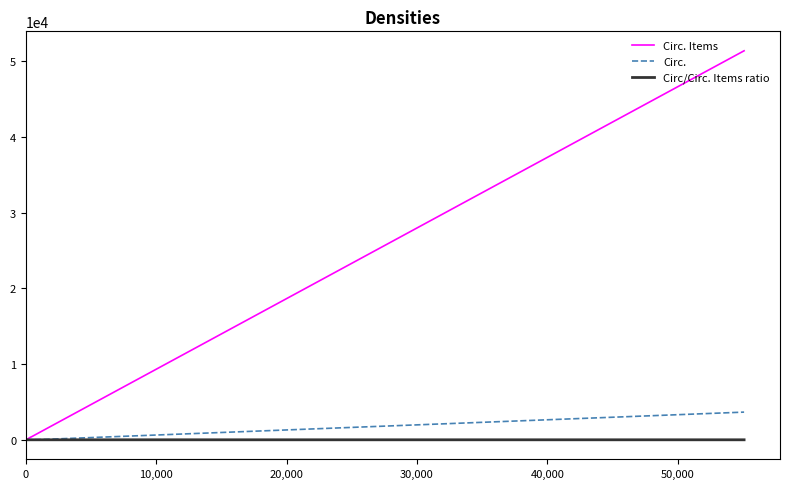

Which series has the largest total across all categories?

Circ. Items